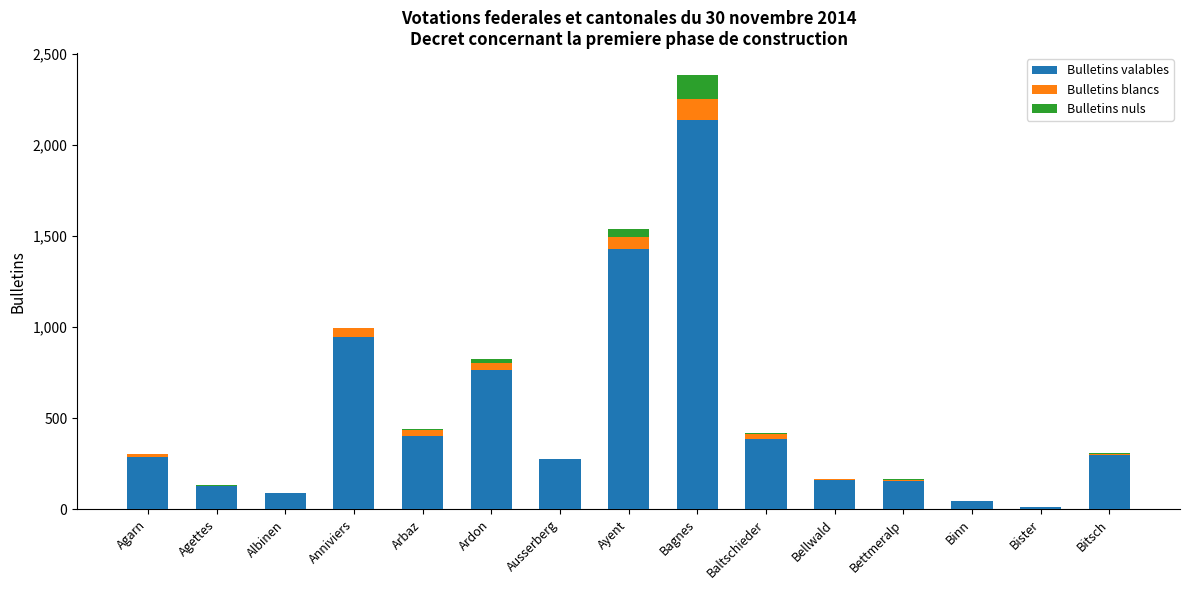

At which category is the sum across all series the highest?

Bagnes